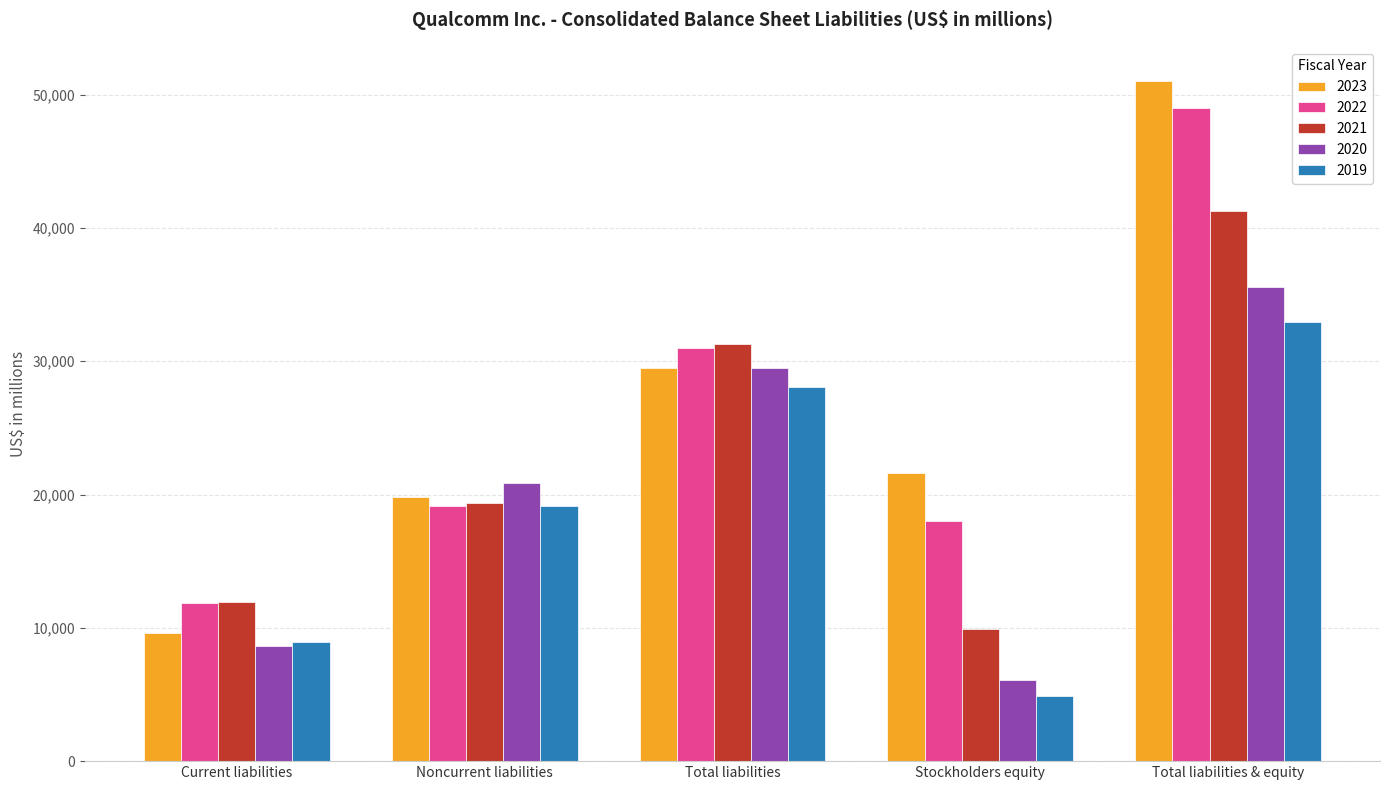

Reading left to right, what are all the values shown in this chart?

2023: 9628	19831	29459	21581	51040
2022: 11866	19135	31001	18013	49014
2021: 11951	19339	31290	9950	41240
2020: 8672	20845	29517	6077	35594
2019: 8935	19113	28048	4909	32957